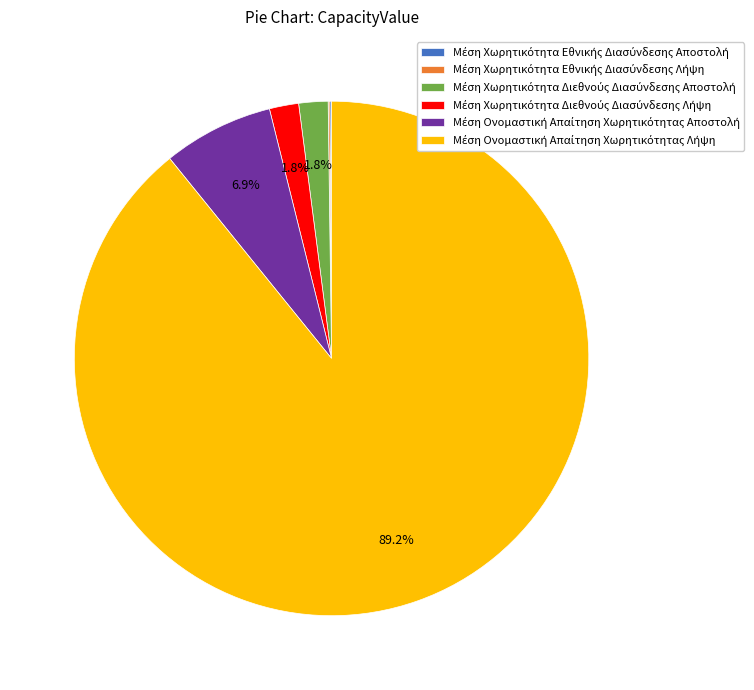

Is there any slice that represents more than half of the pie?

Yes